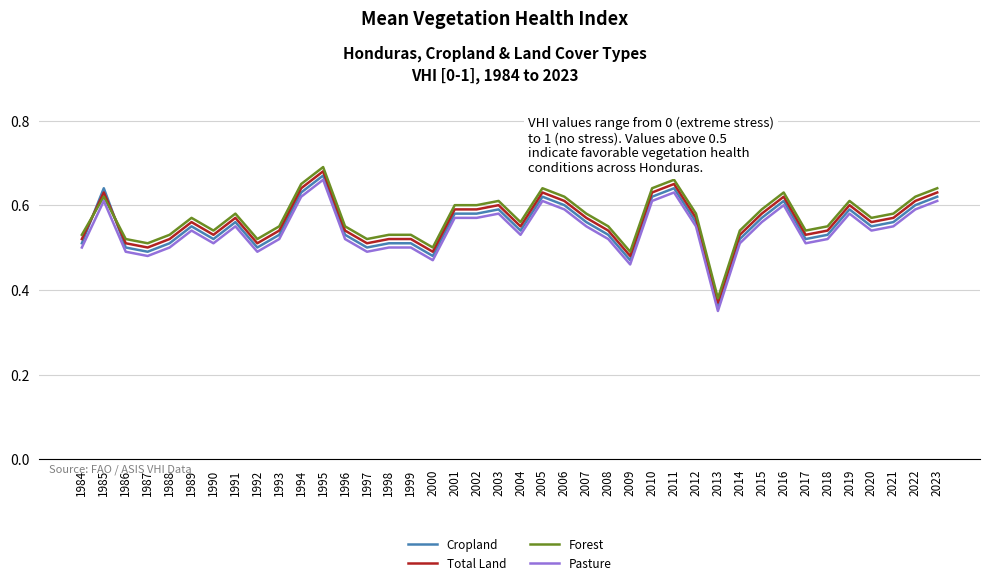

At which category does Pasture reach its first local peak?

1985